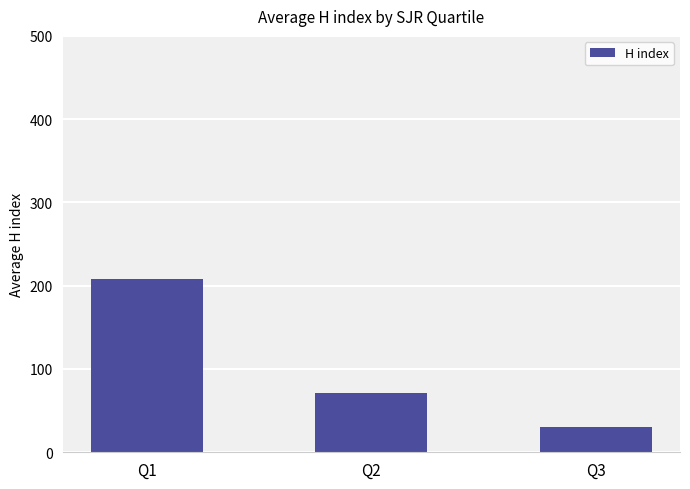

Count the number of values greater than 70.

2